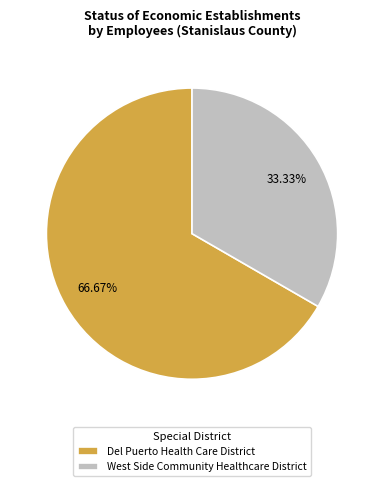

To the nearest percent, what percentage of the pie is West Side Community Healthcare District?

33%